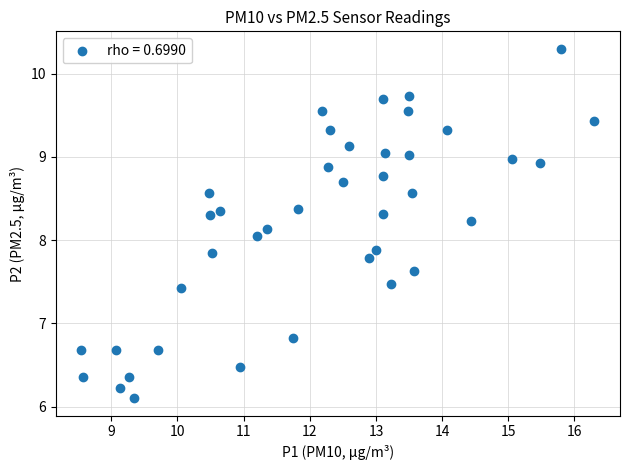

What is the range of Y values (max minus min)?

4.2